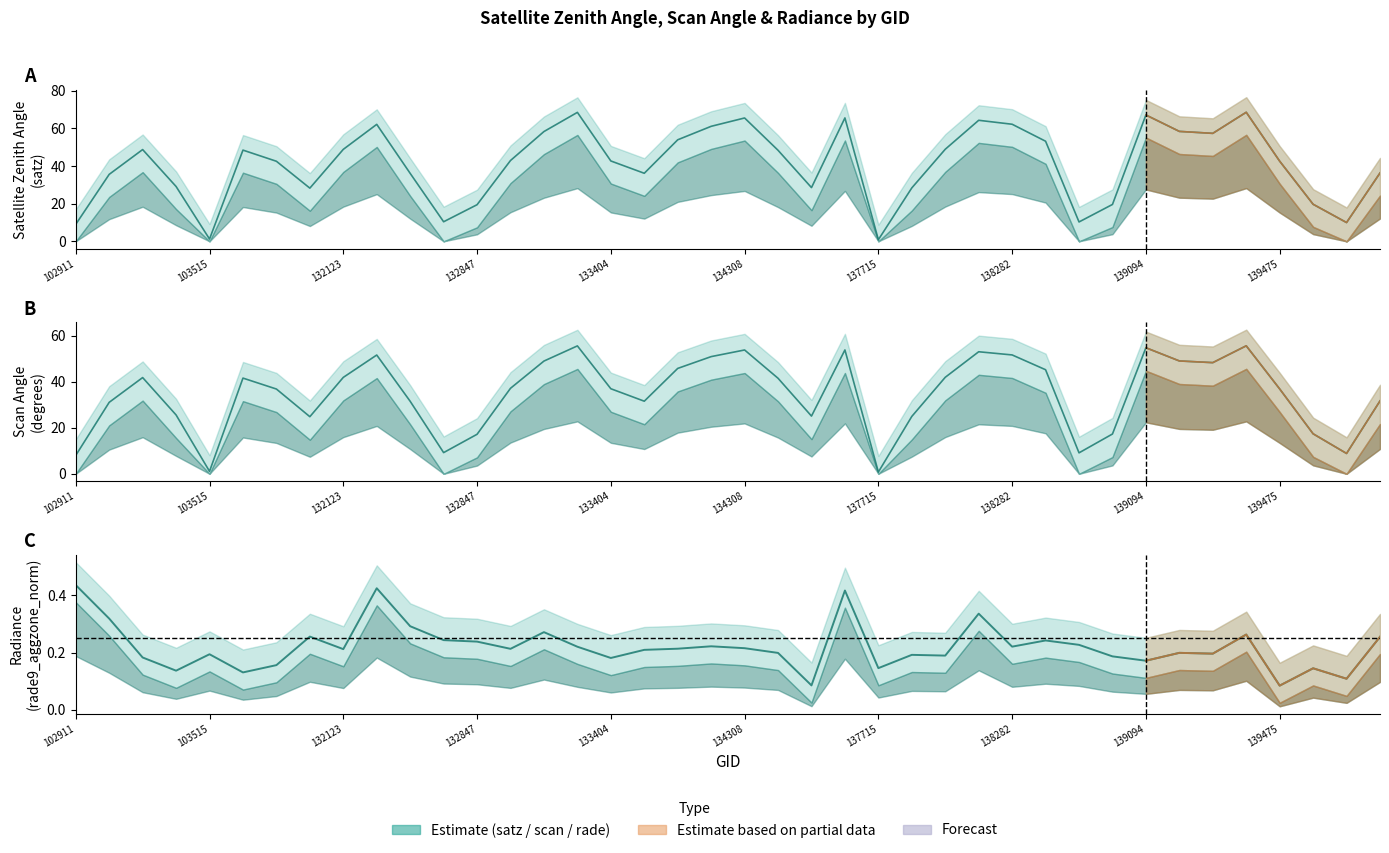

List the series in order of their overall mean, lowest first.

rade9_aggzone_norm, scan_angle, satz